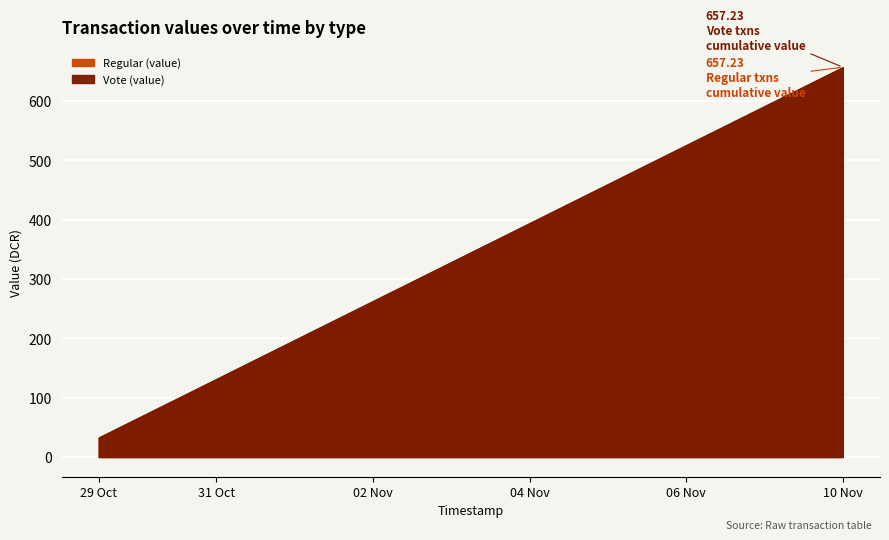

What are all the series names shown in the legend?

Regular (value), Vote (value)